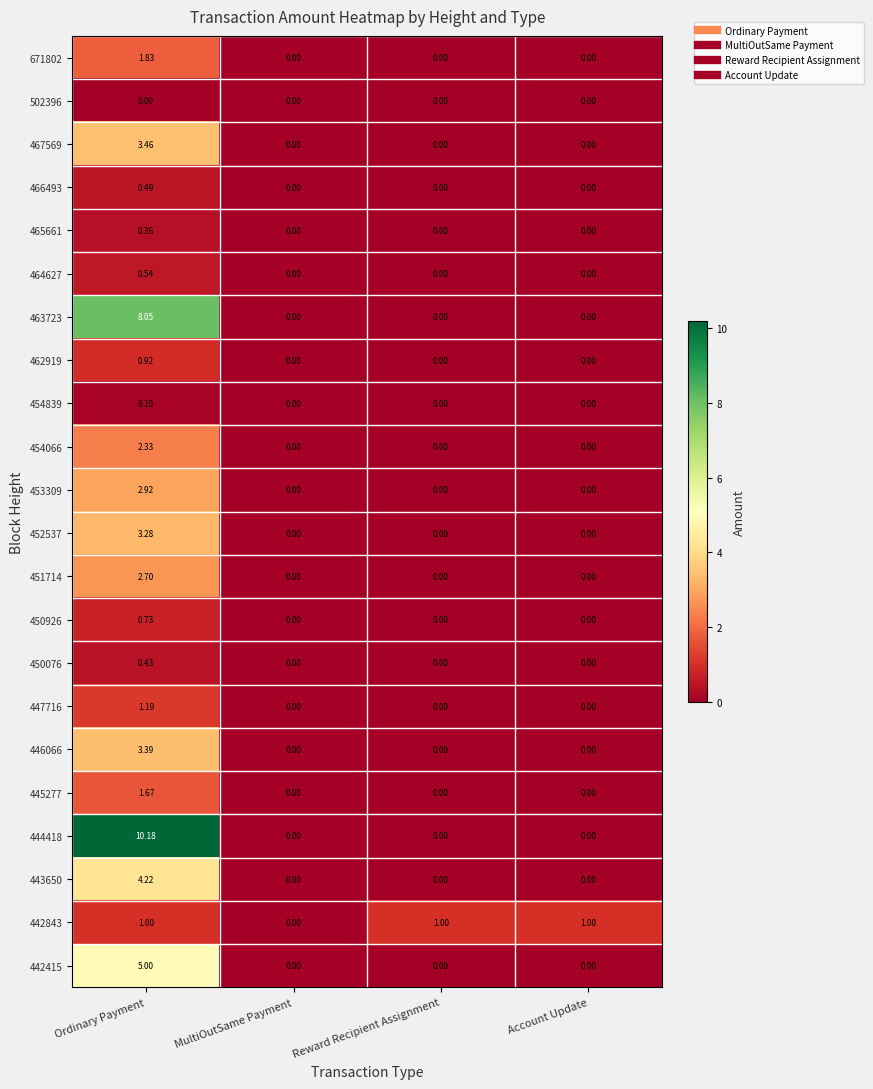

Which category has the highest value in the 466493 series?

Ordinary Payment